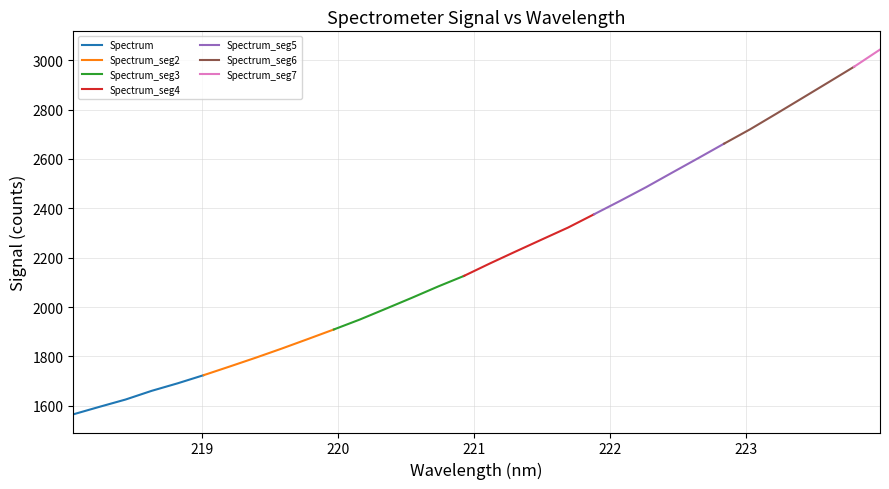

Rank the categories by value from lowest to highest.

0, 1, 2, 3, 4, 5, 6, 7, 8, 9, 10, 11, 12, 13, 14, 15, 16, 17, 18, 19, 20, 21, 22, 23, 24, 25, 26, 27, 28, 29, 30, 31